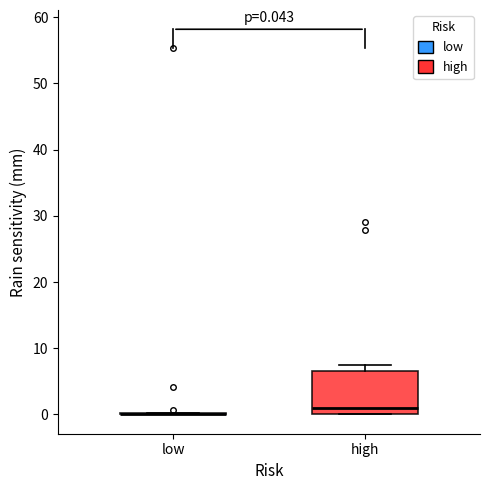

Comparing the boxes themselves (not the whiskers), which one is the tallest?

high